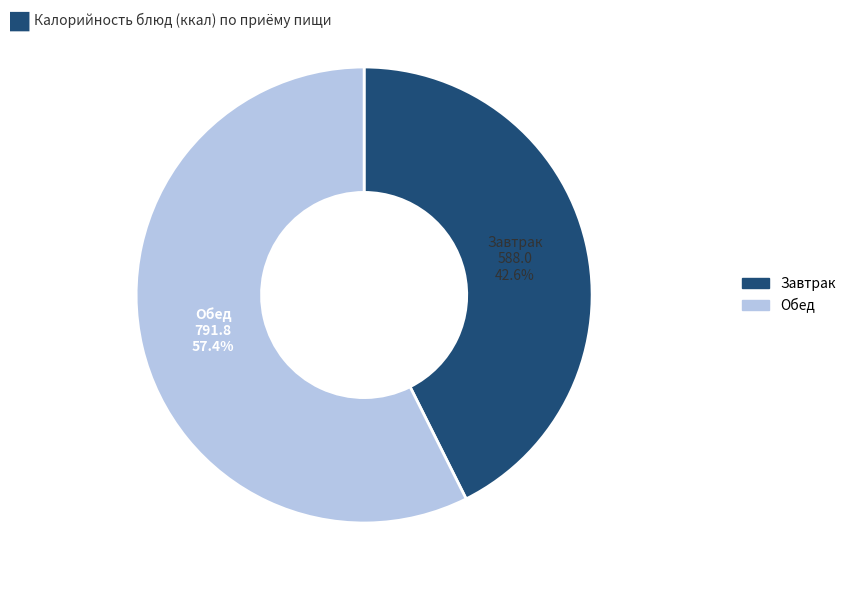

Is there a majority slice in this chart?

Yes